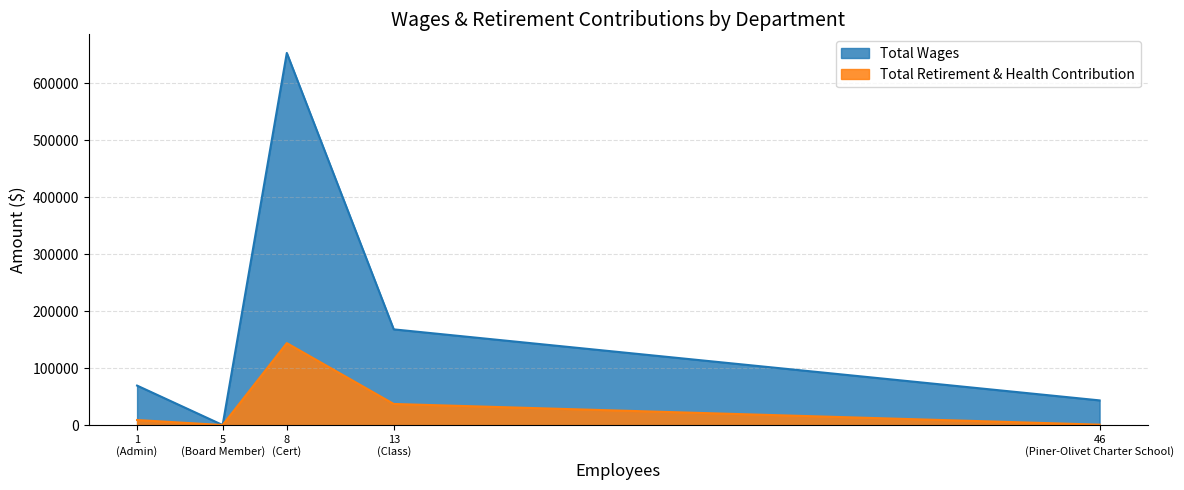

How many lines are shown in the chart?

2